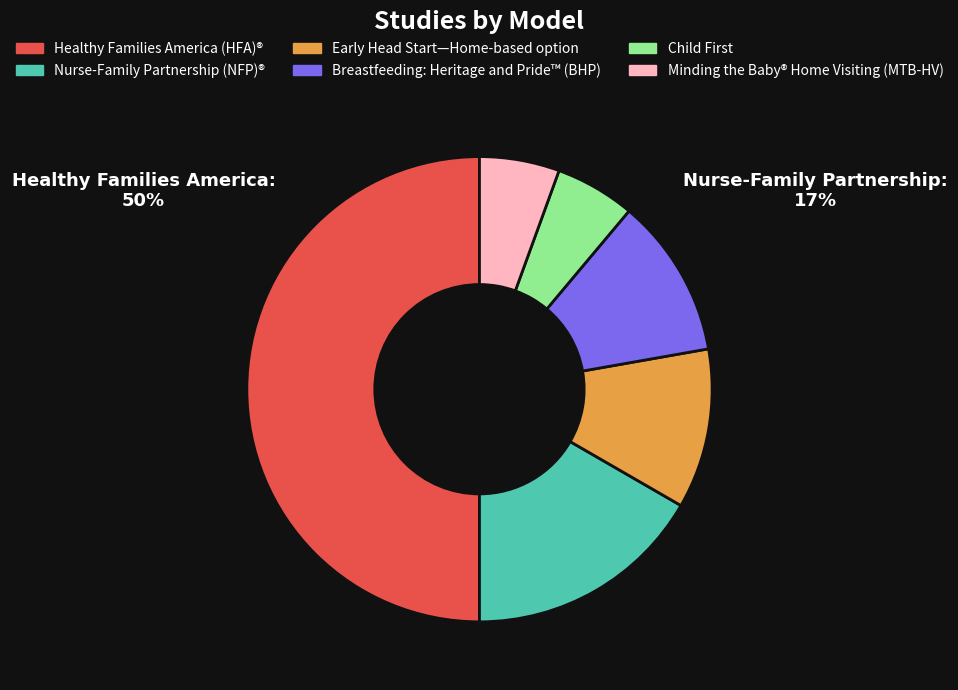

Which slice is the largest?

Healthy Families America (HFA)®